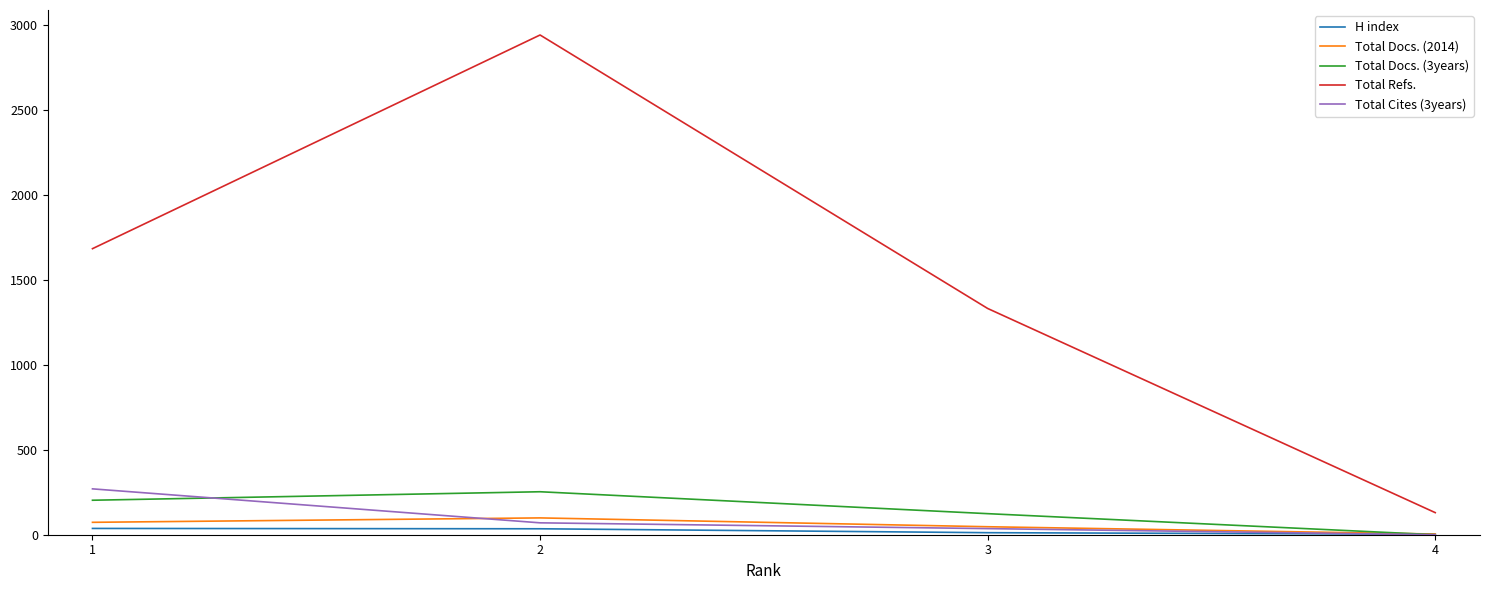

Which series changed the most between 2 and 4?

Total Refs.